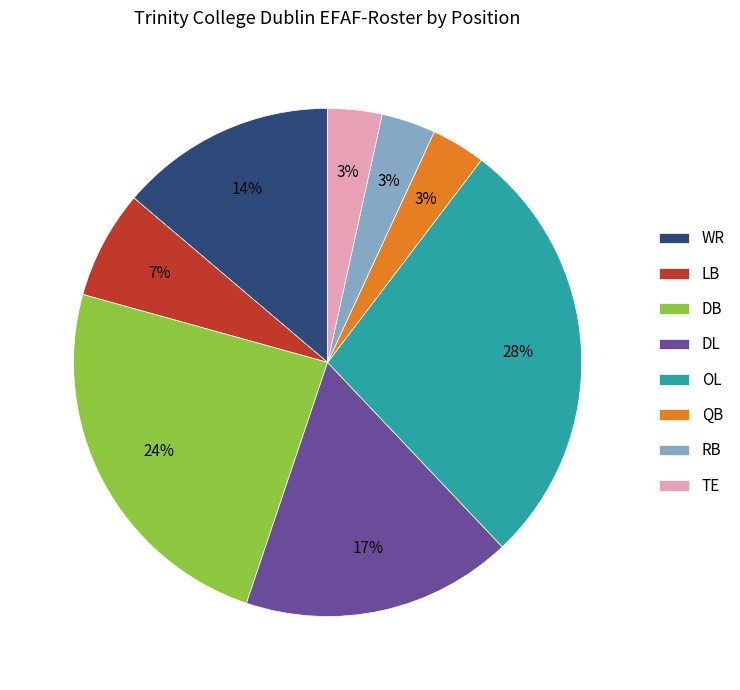

Between DL and LB, which is larger?

DL